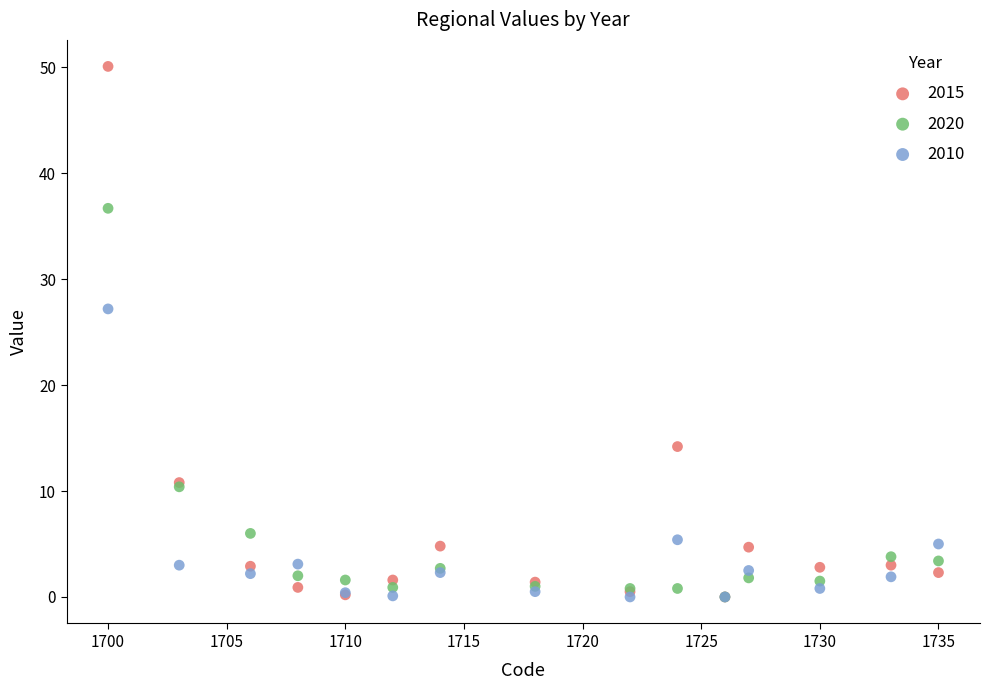

Across all series, what Y value is closest to 25?

27.2